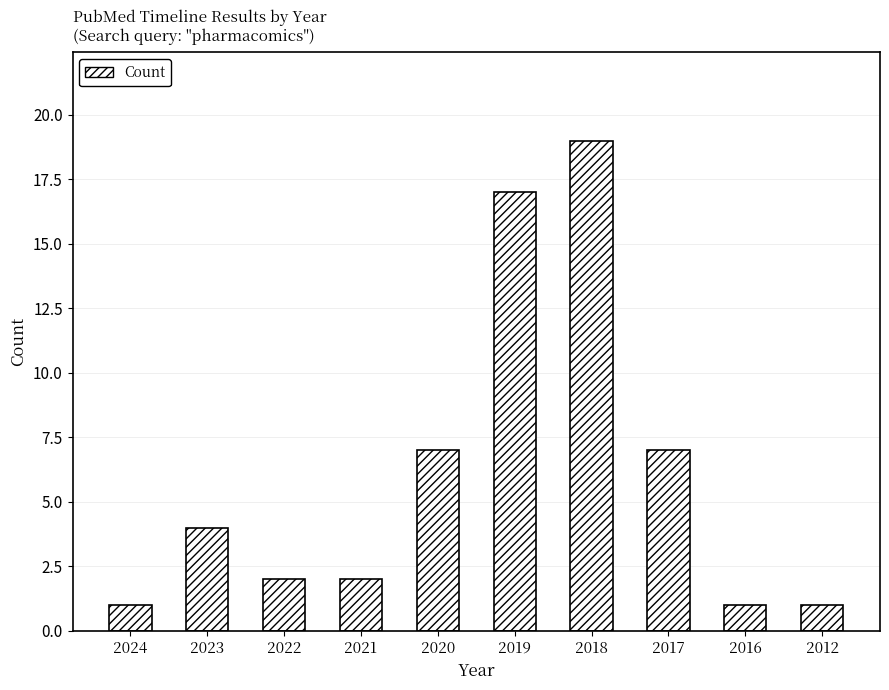

How many series are shown in this chart?

1